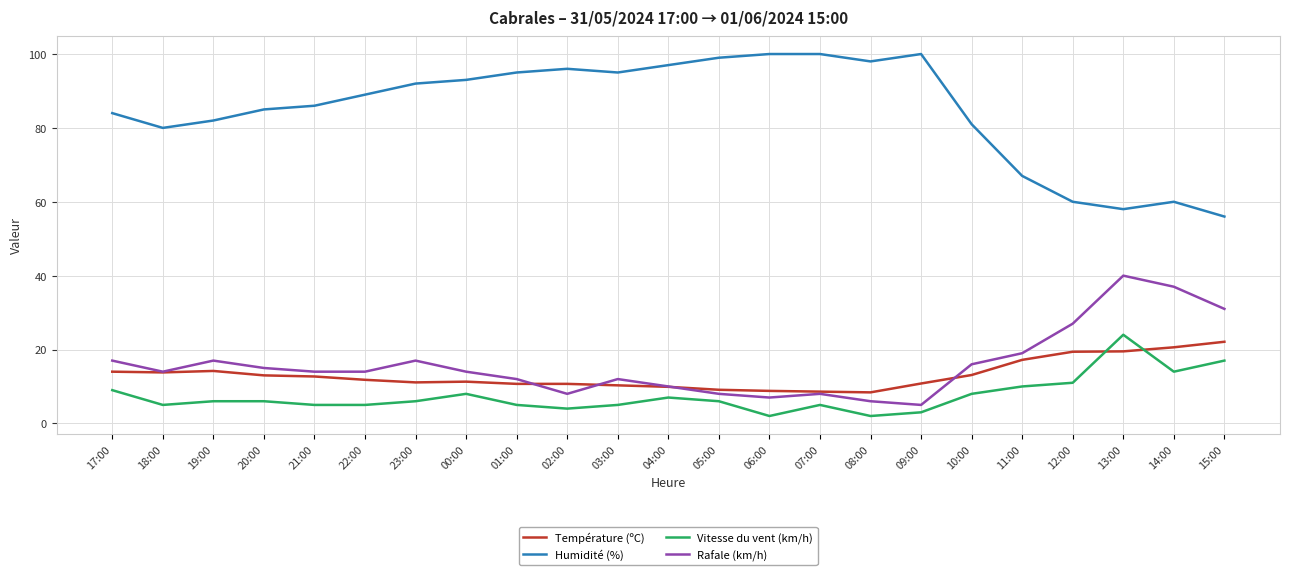

Which series has the widest spread of values?

Humidité (%)